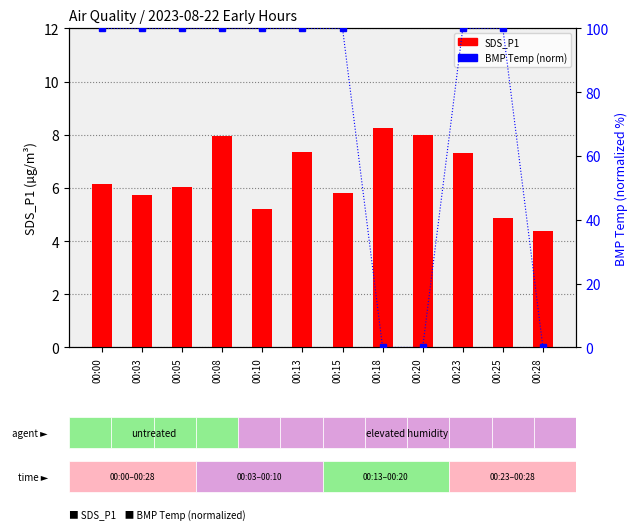

Reading left to right, what are all the values shown in this chart?

SDS_P1: 6.2	5.8	6.0	8.0	5.2	7.3	5.8	8.2	8.0	7.3	4.8	4.4
BMP Temp (norm): 100.0	100.0	100.0	100.0	100.0	100.0	100.0	0.0	0.0	100.0	100.0	0.0